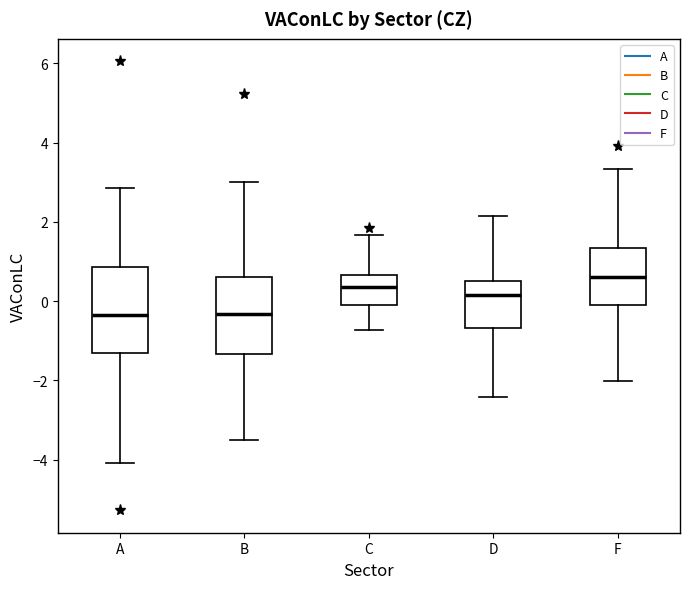

Where is the upper edge of the box for C on the y-axis? The values are not printed on the chart, so give them approximately, as read against the axis.

0.6